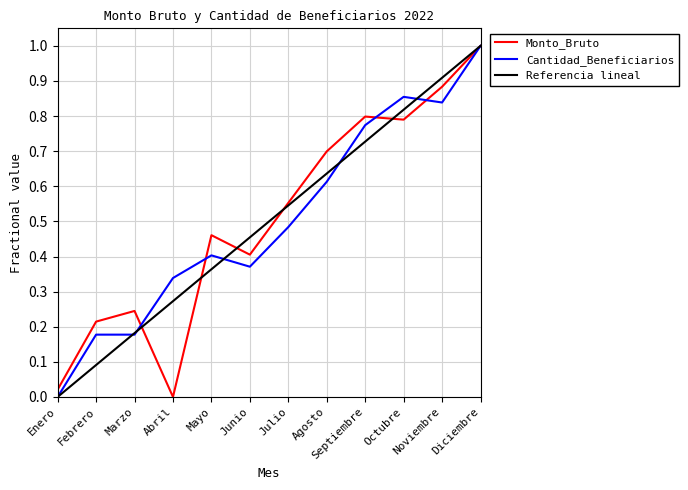

Which label corresponds to the largest value in the chart?

Diciembre